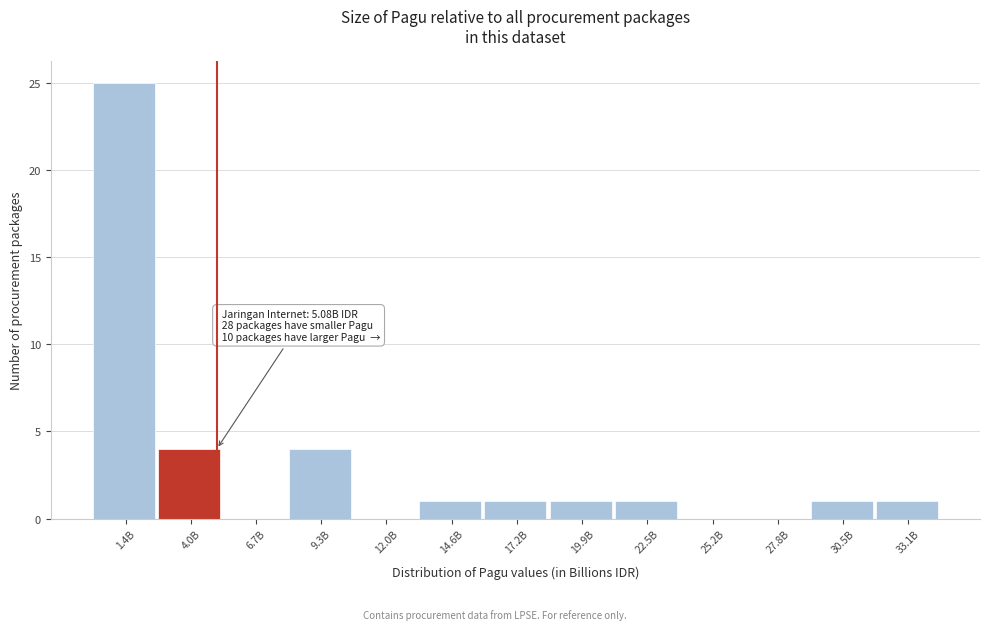

Reading right to left, extract all data points from this chart.

33.1B=1	30.5B=1	27.8B=0	25.2B=0	22.5B=1	19.9B=1	17.2B=1	14.6B=1	12.0B=0	9.3B=4	6.7B=0	4.0B=4	1.4B=25